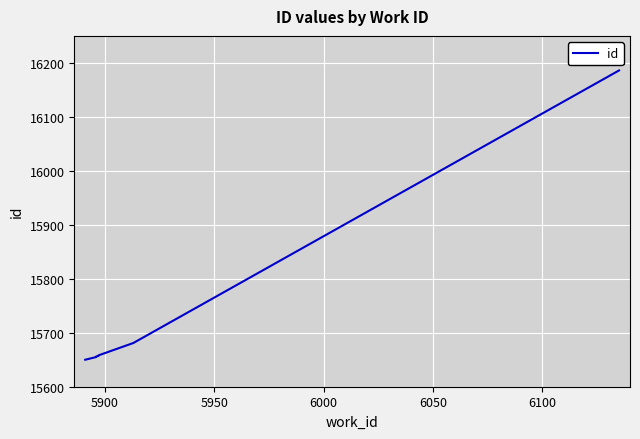

What is the greatest value displayed?

16186